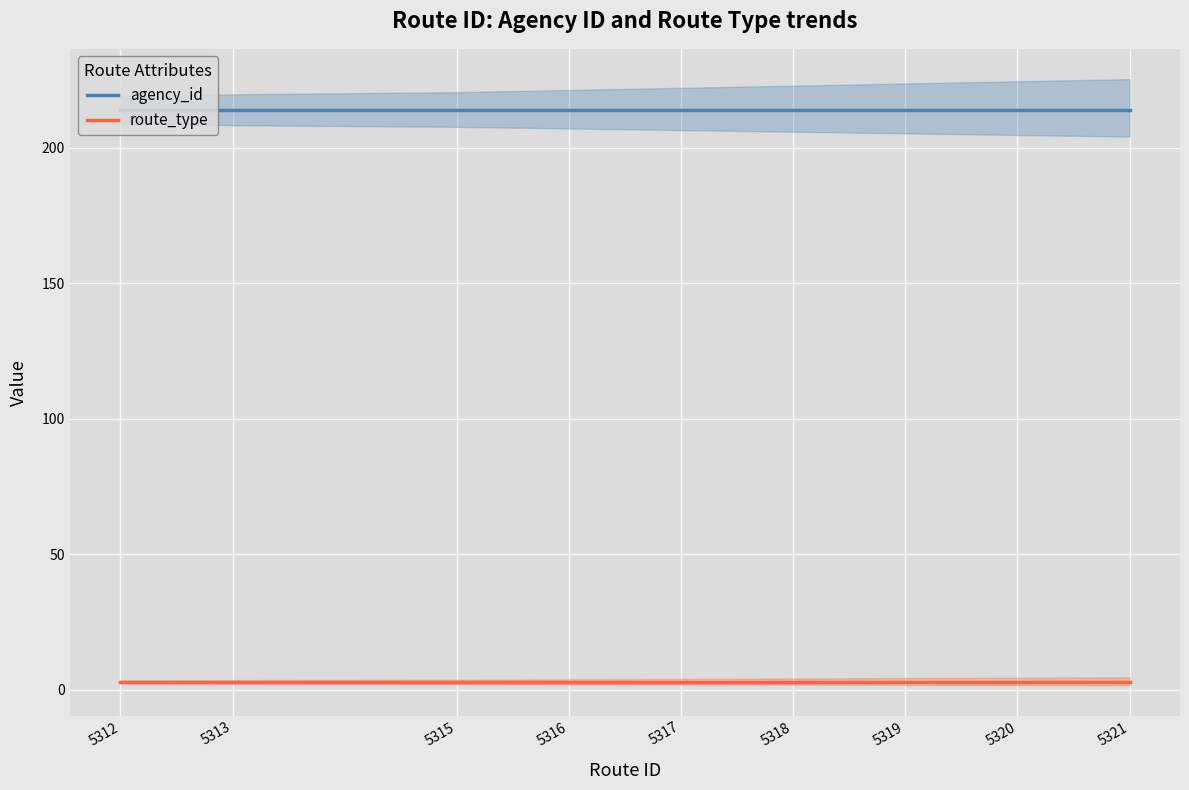

Reading right to left, transcribe all the data shown in this chart.

agency_id: 5321=214	5320=214	5319=214	5318=214	5317=214	5316=214	5315=214	5313=214	5312=214
route_type: 5321=3	5320=3	5319=3	5318=3	5317=3	5316=3	5315=3	5313=3	5312=3